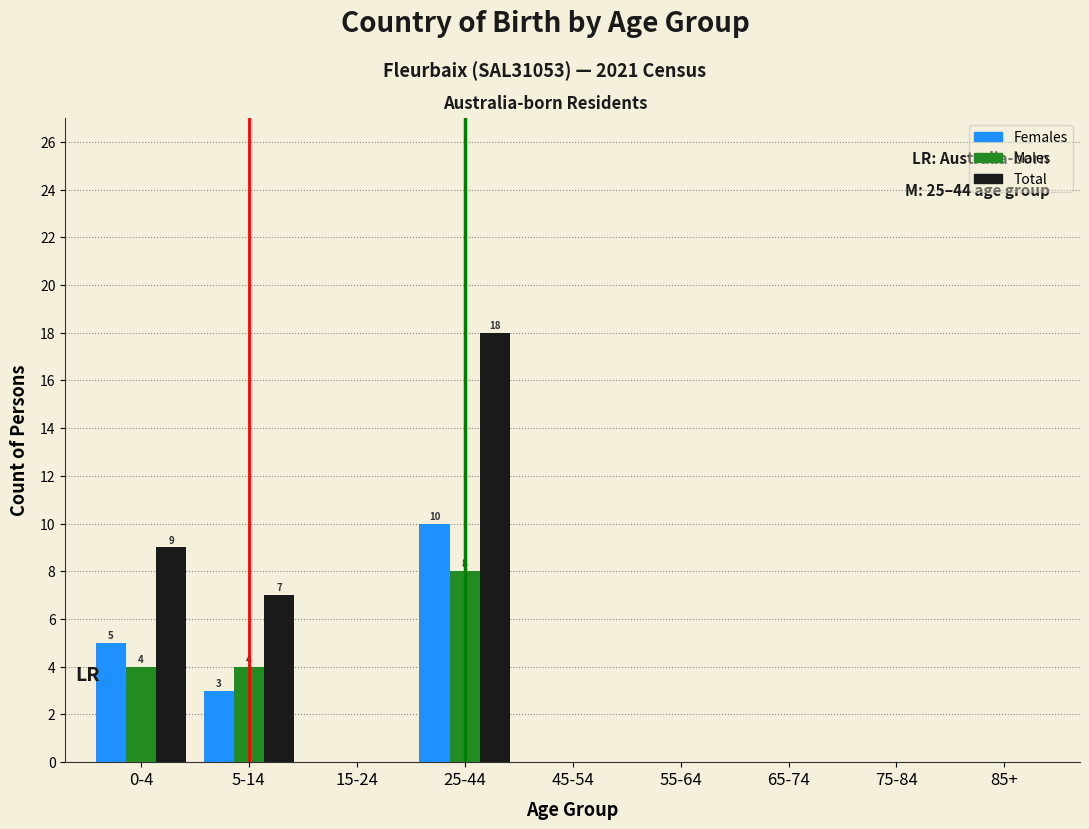

Reading left to right, transcribe all the data shown in this chart.

Females: 0-4=5	5-14=3	15-24=0	25-44=10	45-54=0	55-64=0	65-74=0	75-84=0	85+=0
Males: 0-4=4	5-14=4	15-24=0	25-44=8	45-54=0	55-64=0	65-74=0	75-84=0	85+=0
Total: 0-4=9	5-14=7	15-24=0	25-44=18	45-54=0	55-64=0	65-74=0	75-84=0	85+=0